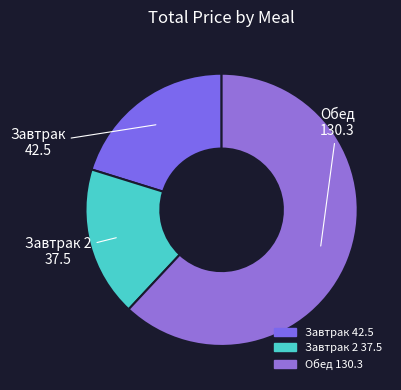

How many slices are in this pie chart?

3